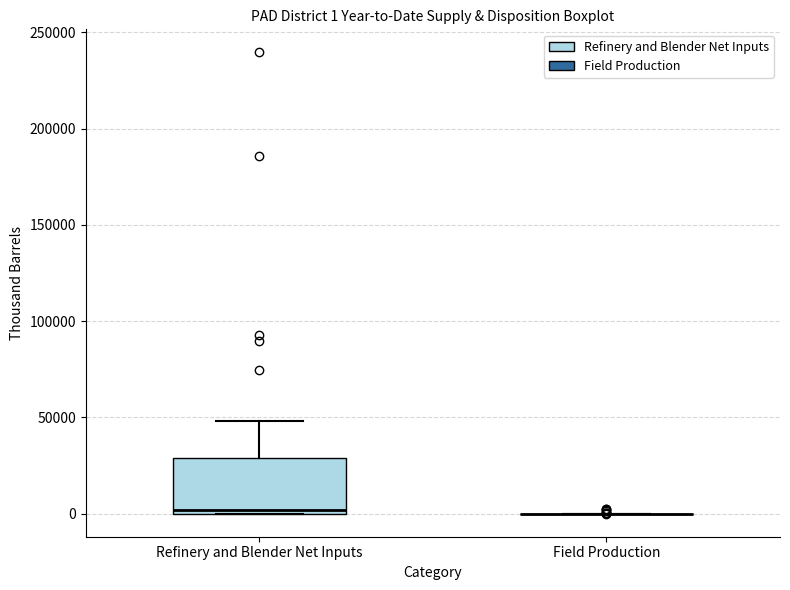

Comparing the boxes themselves (not the whiskers), which one is the tallest?

Refinery and Blender Net Inputs